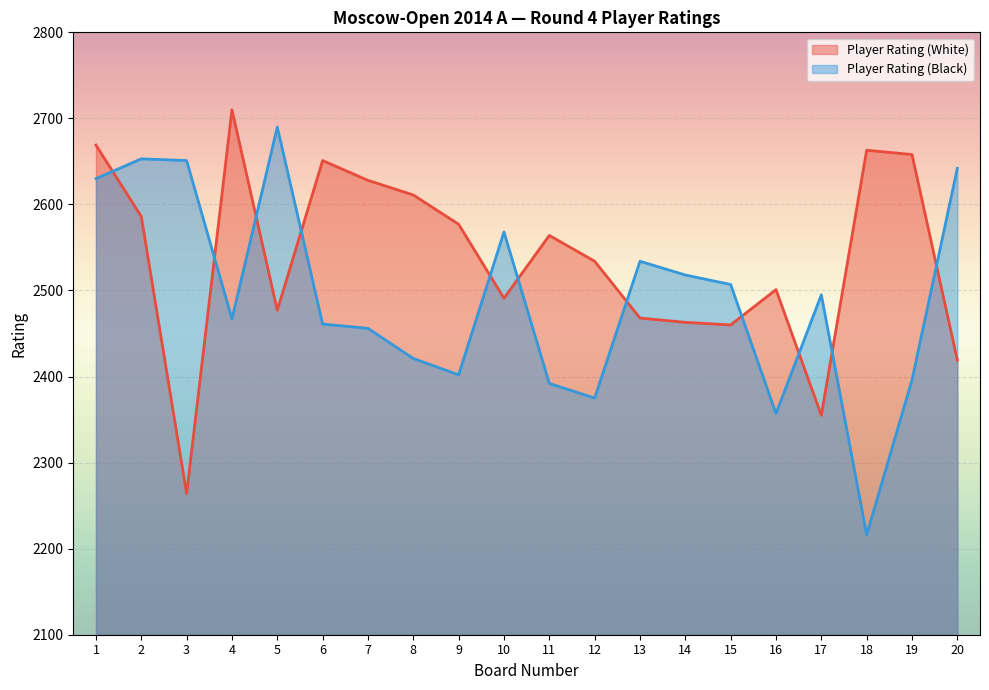

Reading right to left, transcribe all the data shown in this chart.

Player Rating (White): 20=2419	19=2658	18=2663	17=2355	16=2501	15=2460	14=2463	13=2468	12=2534	11=2564	10=2491	9=2577	8=2611	7=2628	6=2651	5=2477	4=2710	3=2264	2=2586	1=2669
Player Rating (Black): 20=2642	19=2396	18=2216	17=2495	16=2357	15=2507	14=2518	13=2534	12=2375	11=2392	10=2568	9=2402	8=2421	7=2456	6=2461	5=2690	4=2467	3=2651	2=2653	1=2630